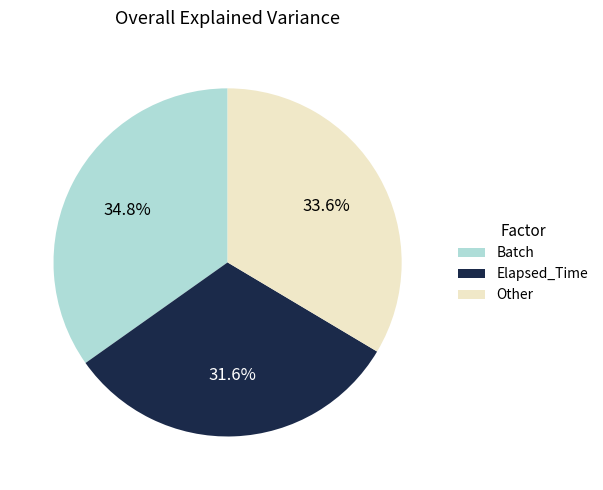

Is there any slice that represents more than half of the pie?

No